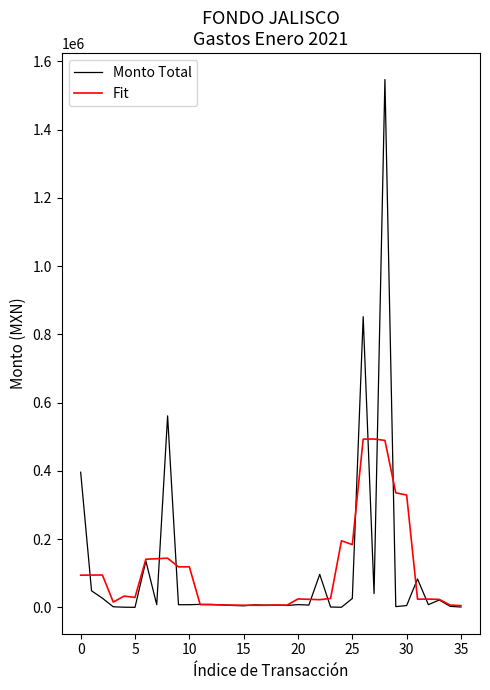

Which series has the widest spread of values?

Monto Total